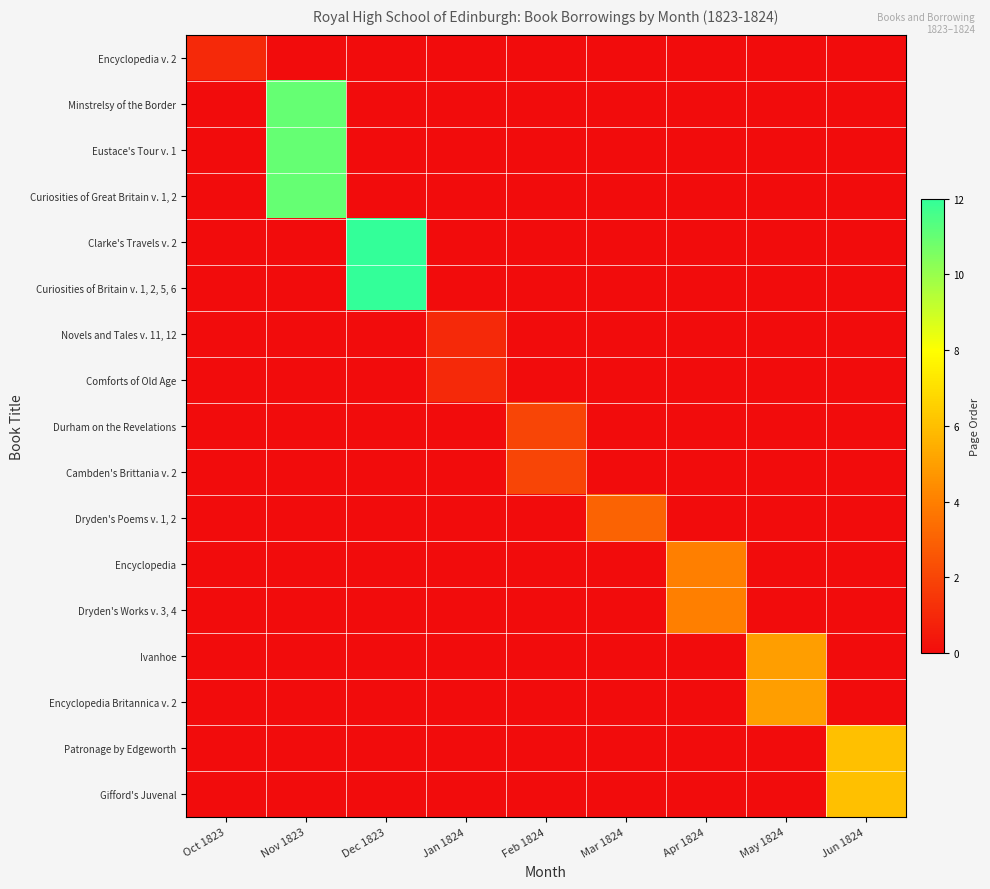

What is the total value across all series at May 1824?

10